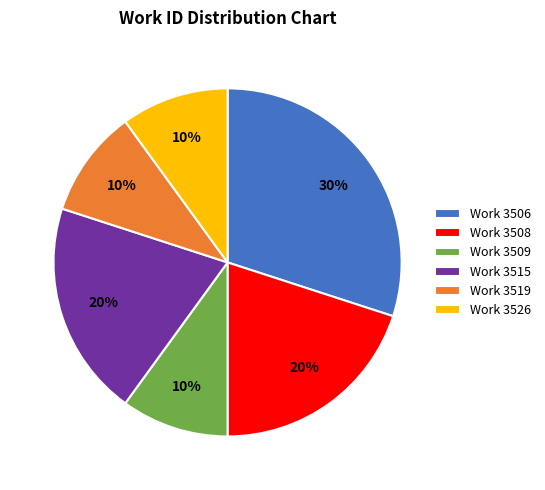

The Work 3526 slice represents 10% of the pie. True or false?

True